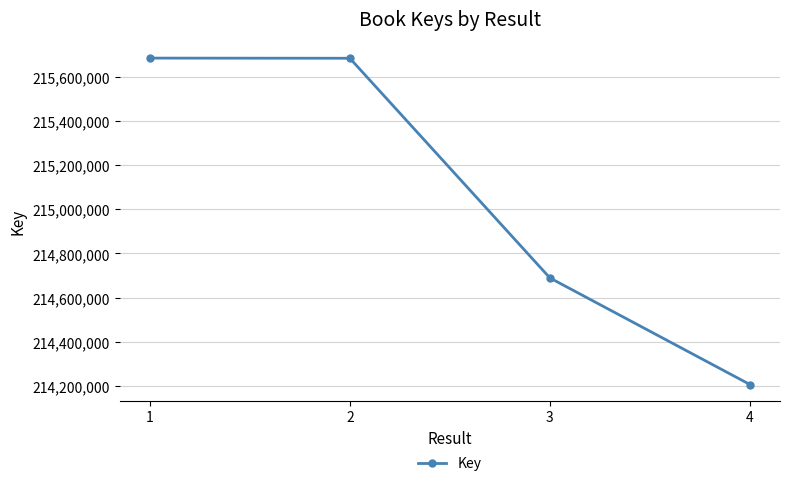

Approximately how many times larger is the value at 1 compared to 2?

1.0